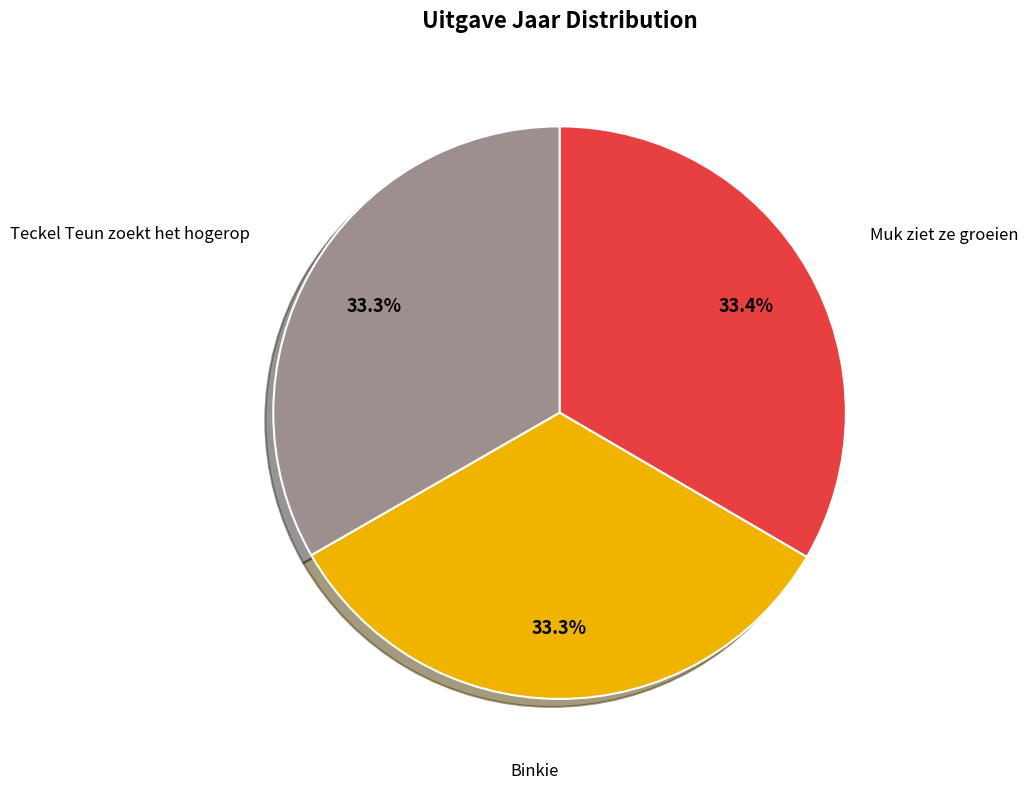

True or false: Muk ziet ze groeien accounts for 20% of the total.

False